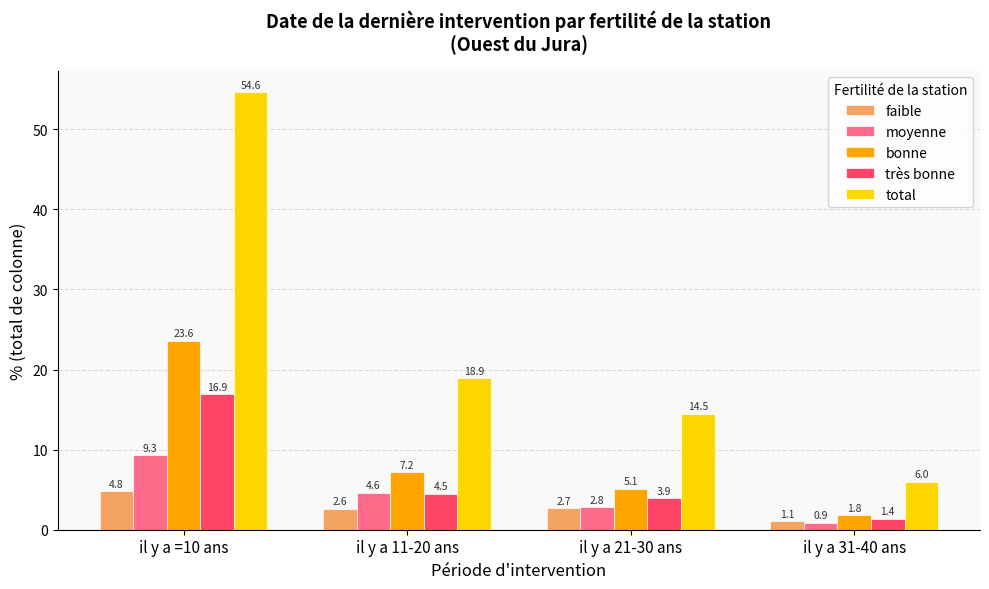

Between il y a 11-20 ans and il y a 31-40 ans, which series saw the biggest shift?

total